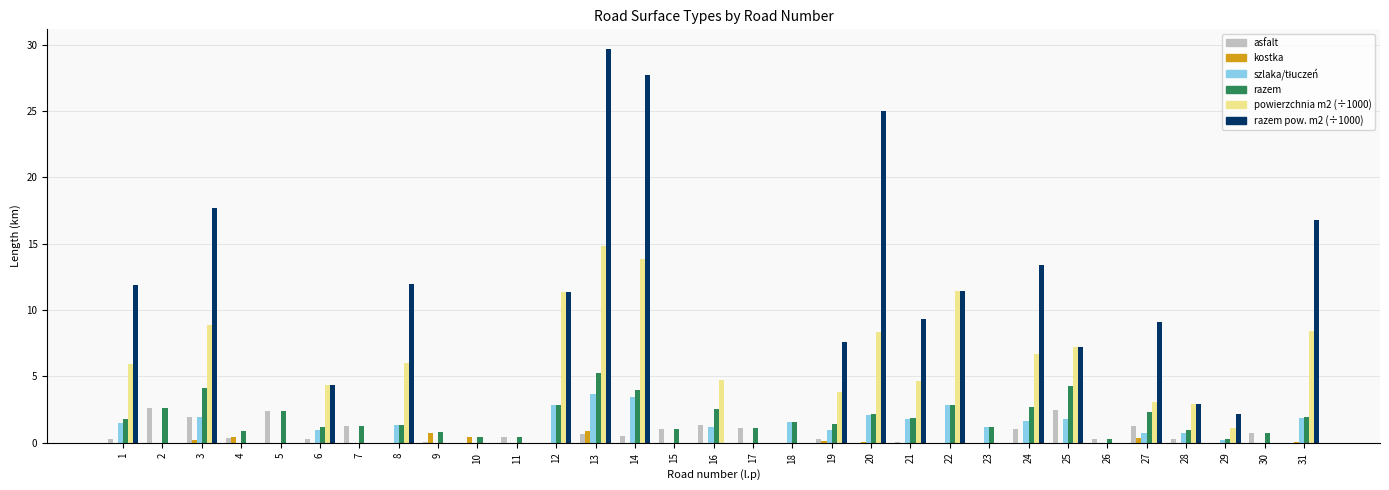

Where does the powierzchnia m2 (÷1000) series first go above 3?

1